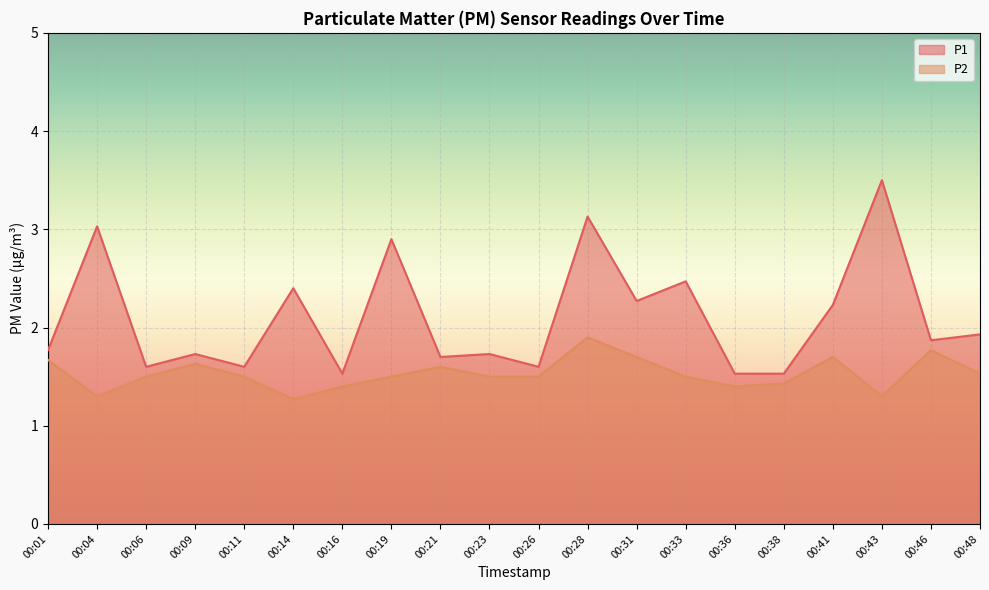

Which category has the lowest value in the P2 series?

00:14